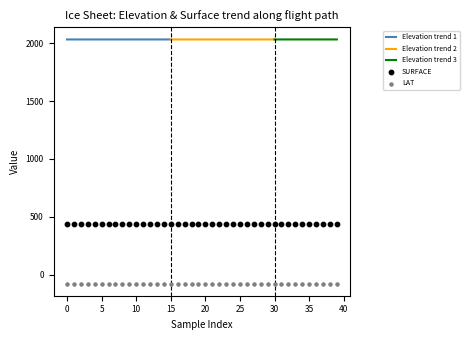

Which series has the largest total across all categories?

ELEVATION